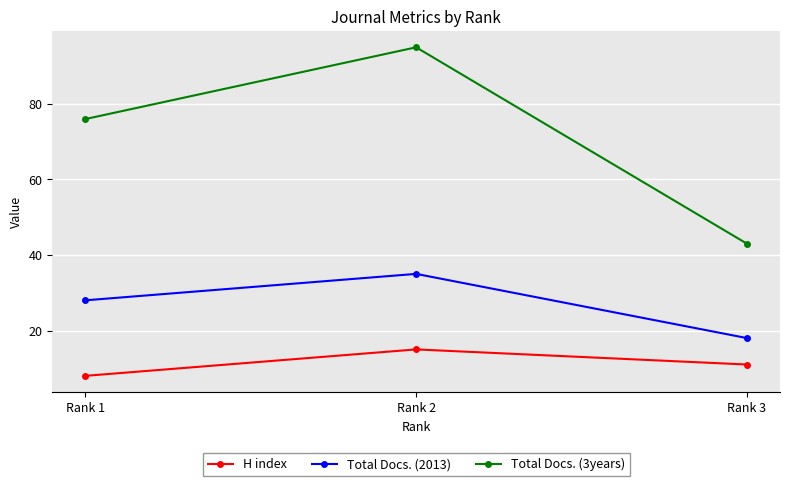

What is the total value across all series at Rank 1?

112